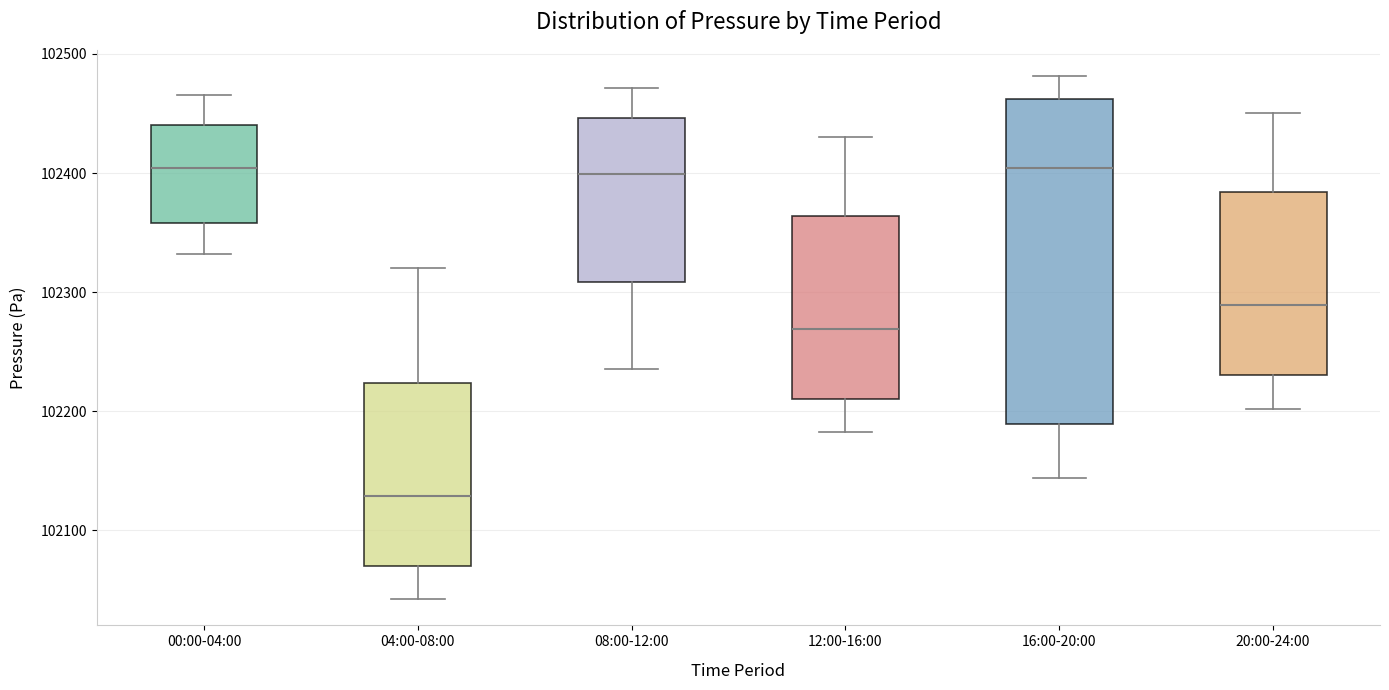

Reading left to right, read every box against the y-axis: the position of its median line, the range the box covers, and the ends of its whiskers. The values are not printed on the chart, so give them approximately, as read against the axis.

00:00-04:00: median 102400, box 102360 to 102440, whiskers 102330 to 102470
04:00-08:00: median 102130, box 102070 to 102220, whiskers 102040 to 102320
08:00-12:00: median 102400, box 102310 to 102450, whiskers 102240 to 102470
12:00-16:00: median 102270, box 102210 to 102360, whiskers 102180 to 102430
16:00-20:00: median 102400, box 102190 to 102460, whiskers 102140 to 102480
20:00-24:00: median 102290, box 102230 to 102380, whiskers 102200 to 102450